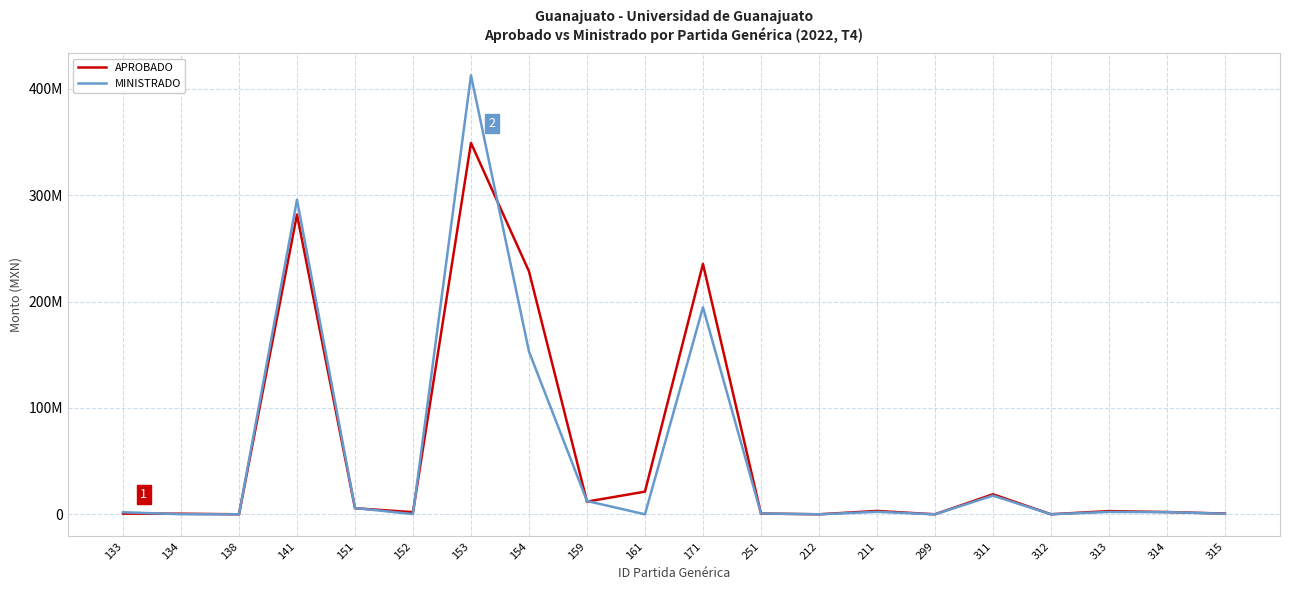

What position from the left is 152?

6